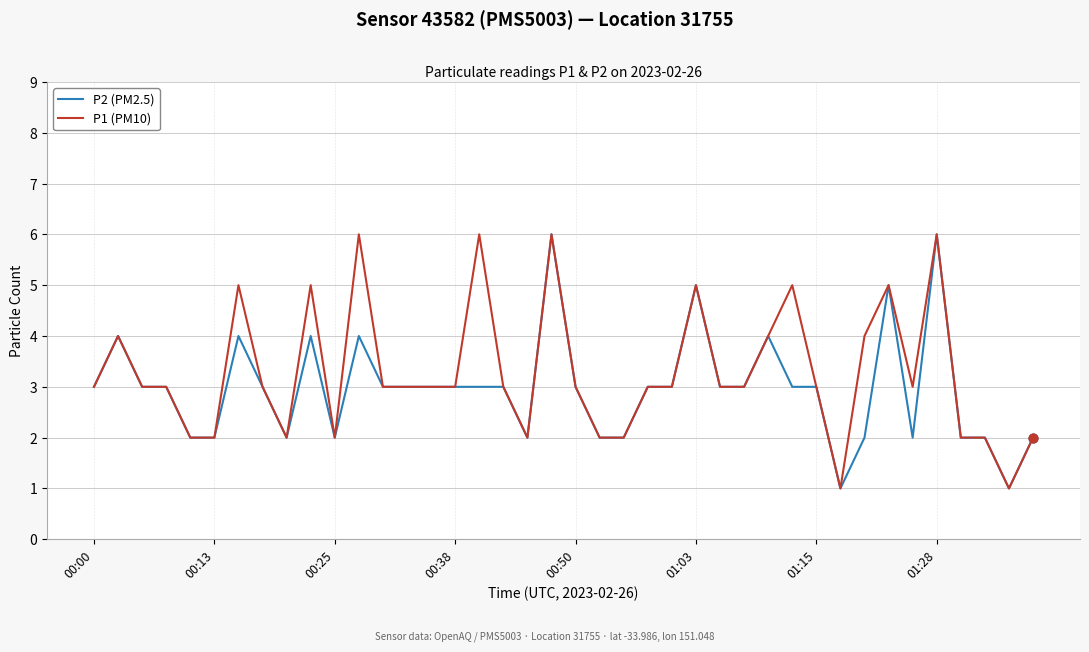

What is the maximum value shown in the chart?

6